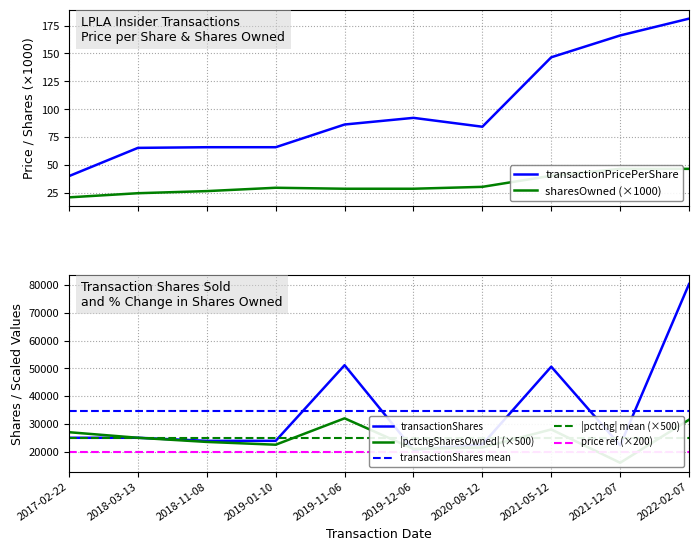

What position from the left is 2021-12-07?

9